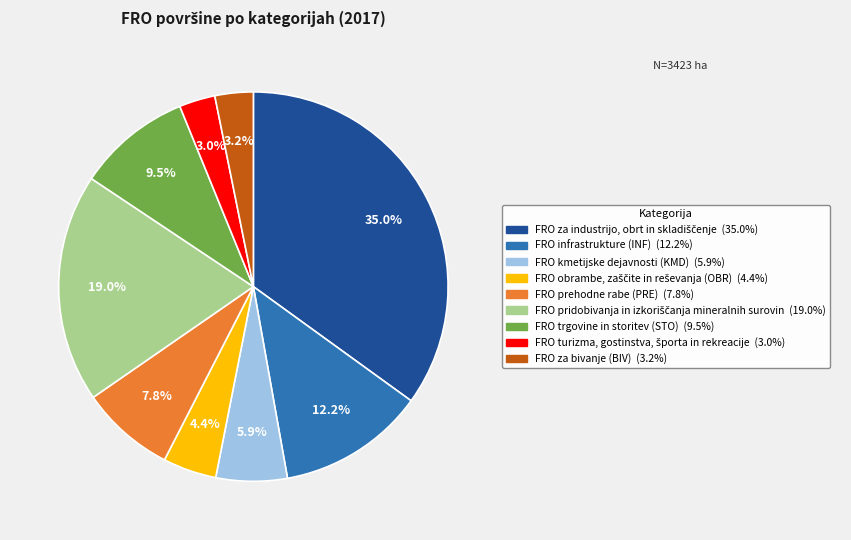

Does any single category account for the majority?

No